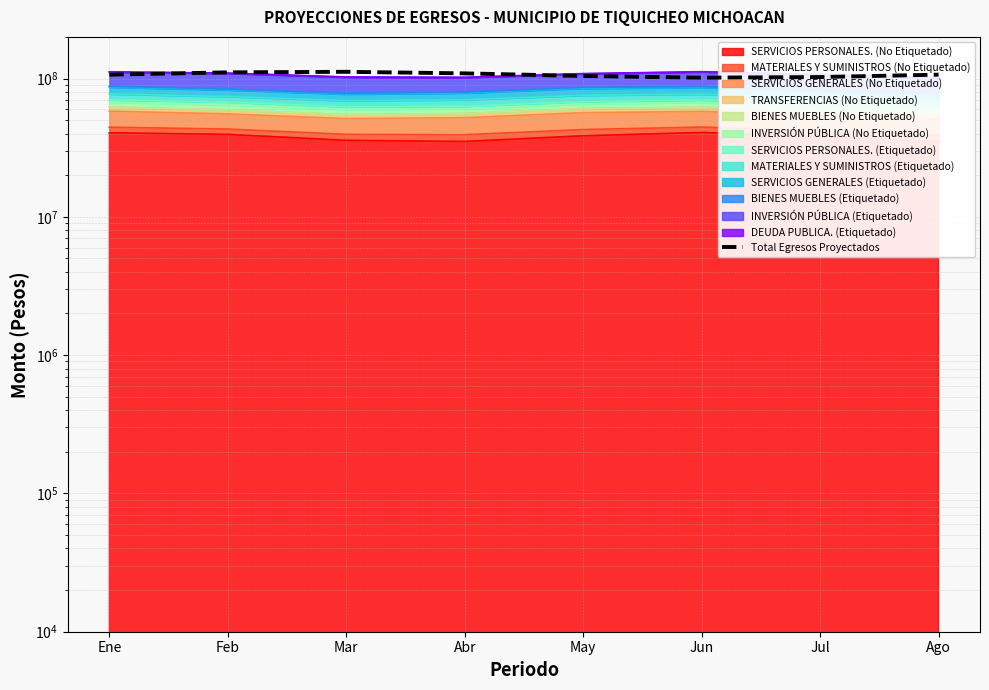

Between Mar and Ene, which is larger?

Mar